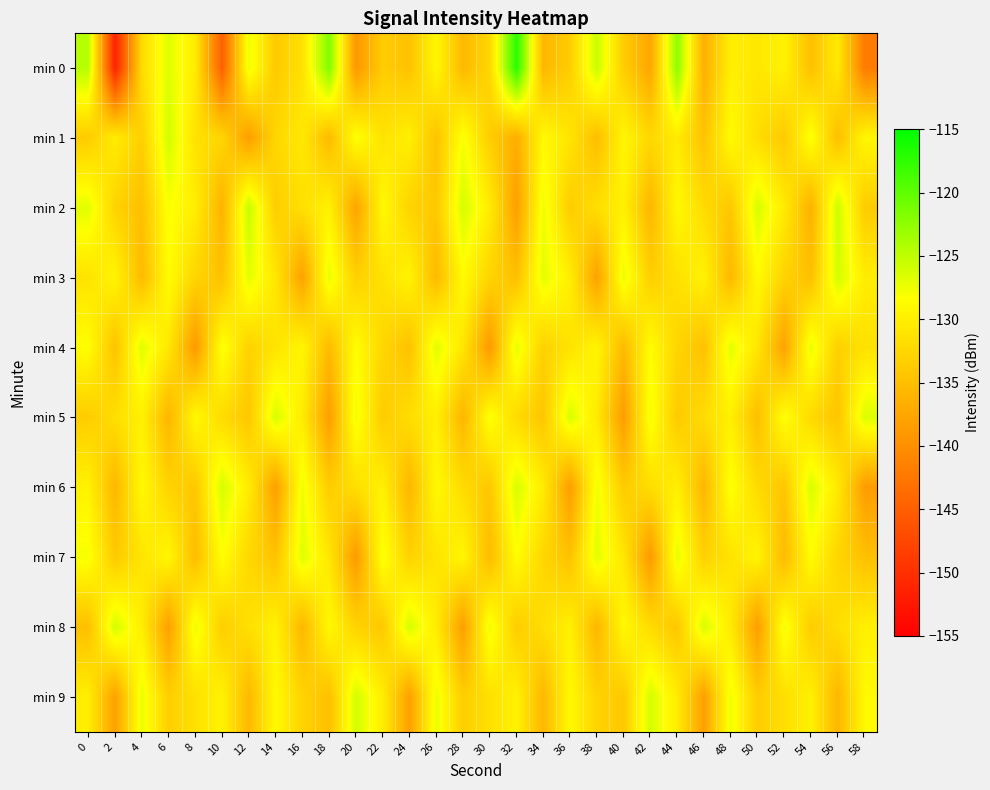

What is the greatest value displayed?

-117.1